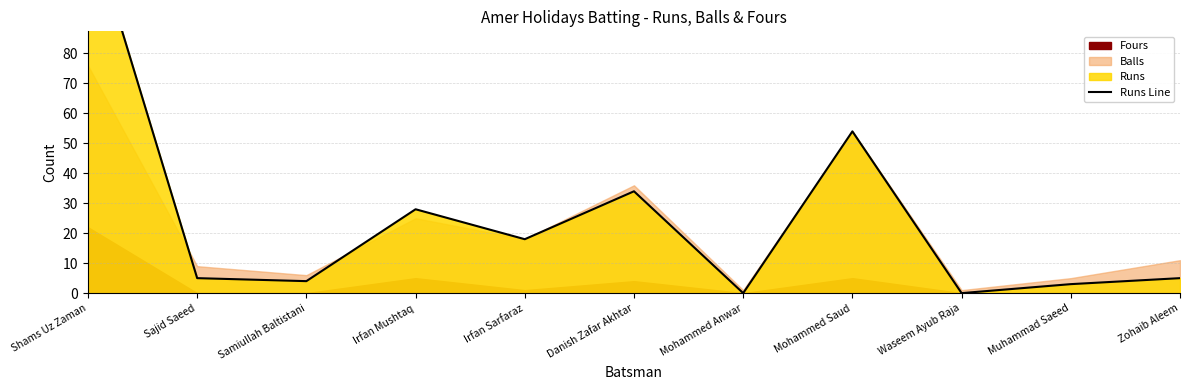

What is the change in value from Irfan Mushtaq to Mohammed Saud?

+26